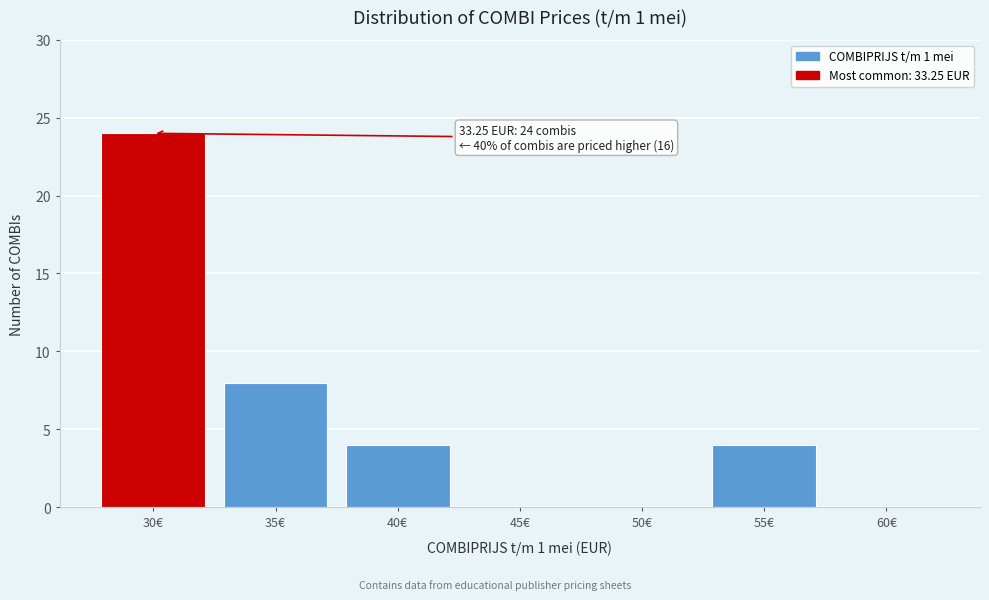

Reading right to left, extract all data points from this chart.

60€=0	55€=4	50€=0	45€=0	40€=4	35€=8	30€=24